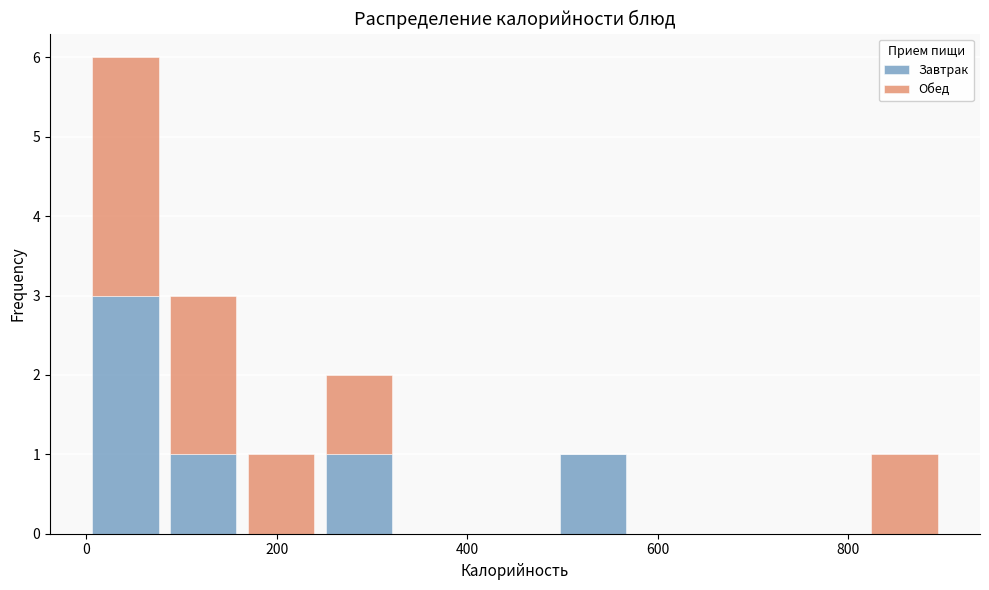

What is the total height of the stacked bar covering 820 to 900 on the x-axis? Neither the bar edges nor the heights are printed on the chart, so give them approximately, as read against the axes.

1